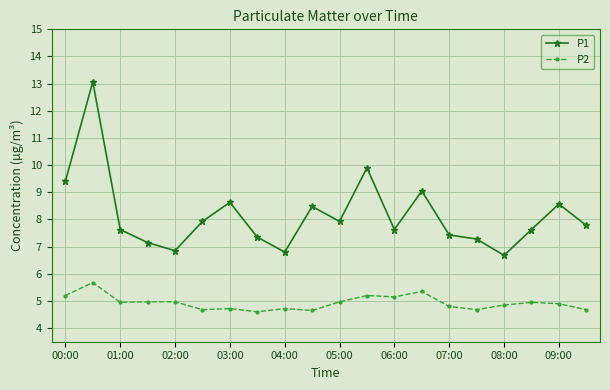

How many categories are shown in the chart?

20